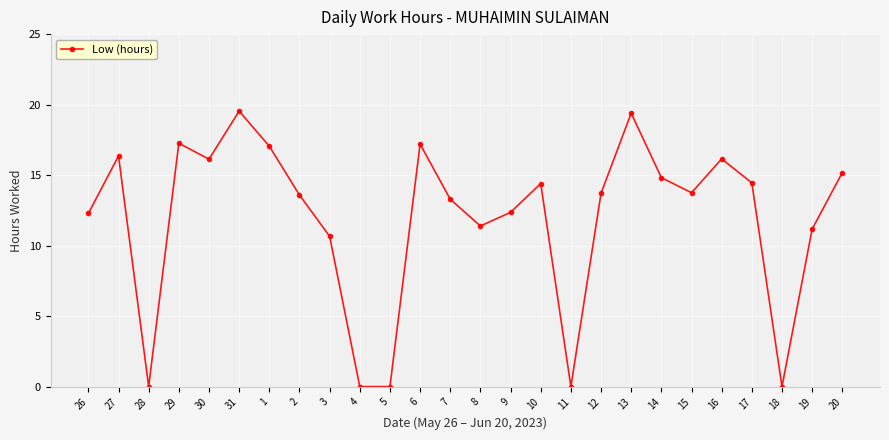

True or false: the data shows 4.7 at 9.

False